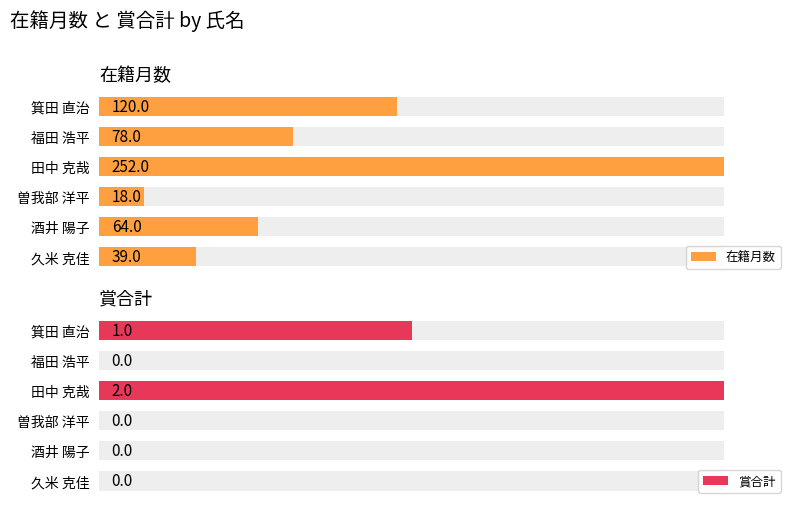

What are all the series names shown in the legend?

在籍月数, 賞合計